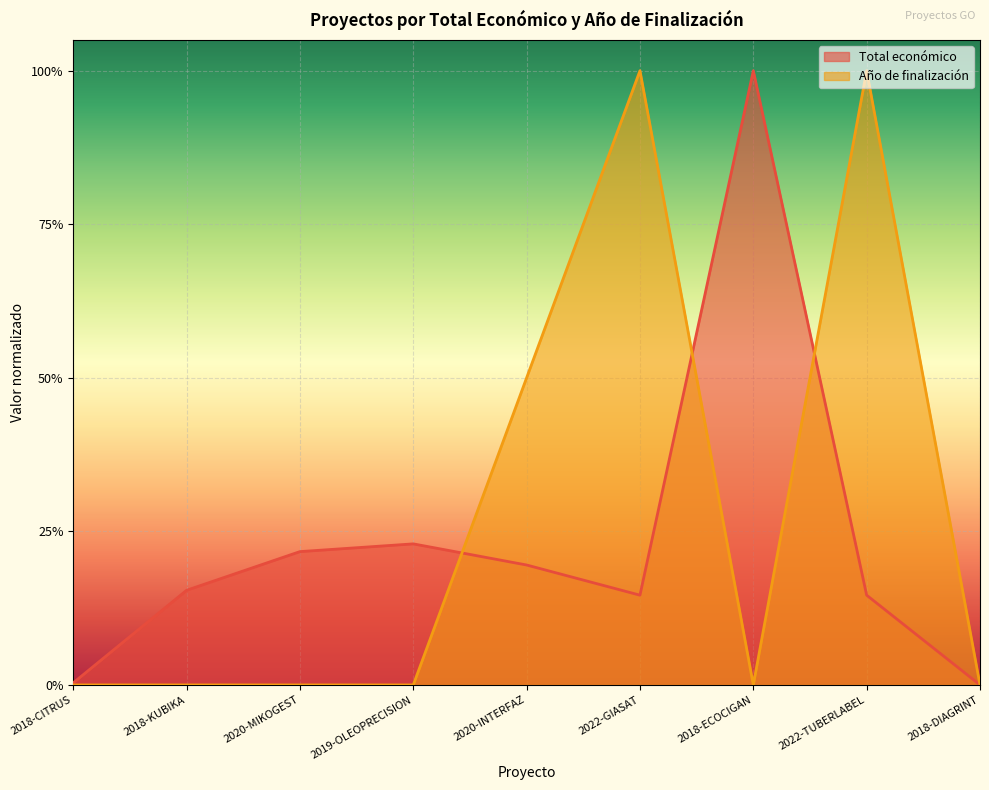

What is the difference between the values at 2020-MIKOGEST and 2022-TUBERLABEL?

0.1